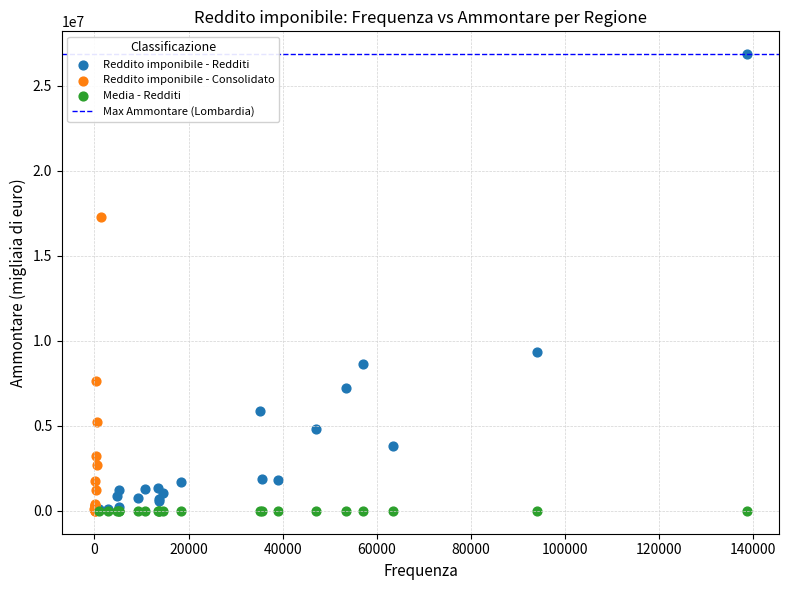

Which series has the widest spread of Y values?

Reddito imponibile - Redditi